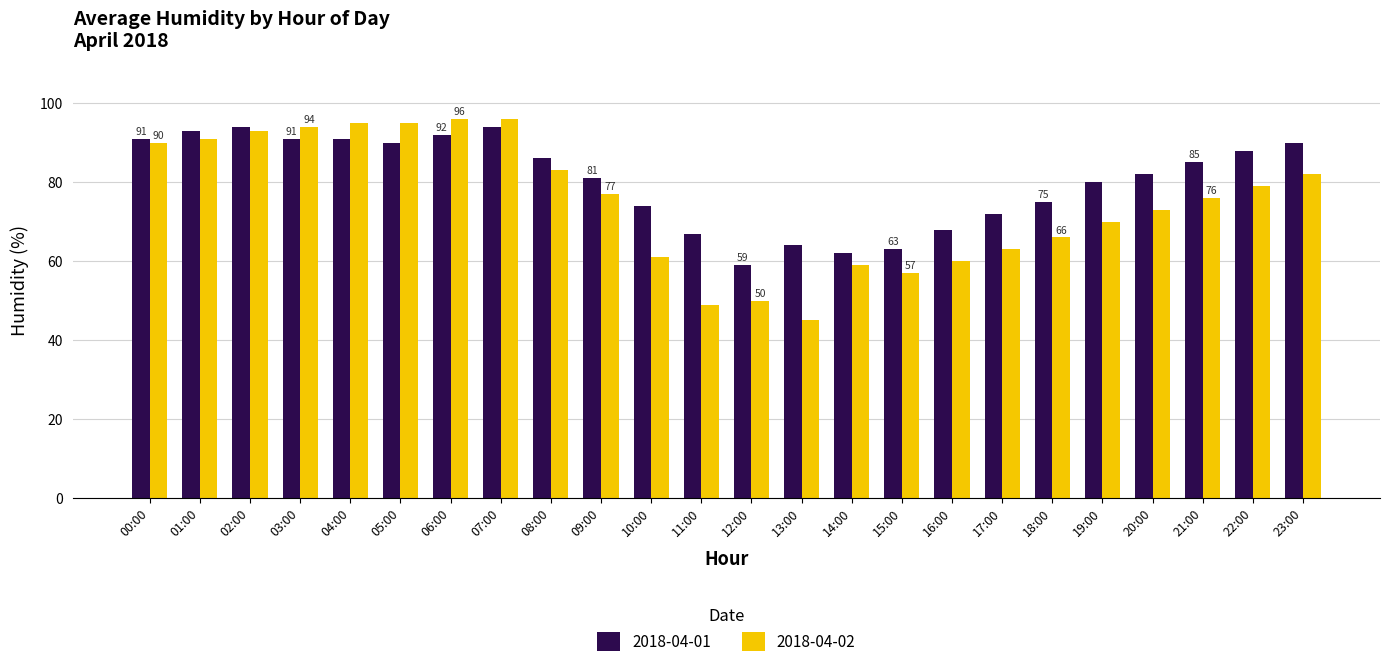

Rank the series by their maximum value, from lowest to highest.

2018-04-01, 2018-04-02